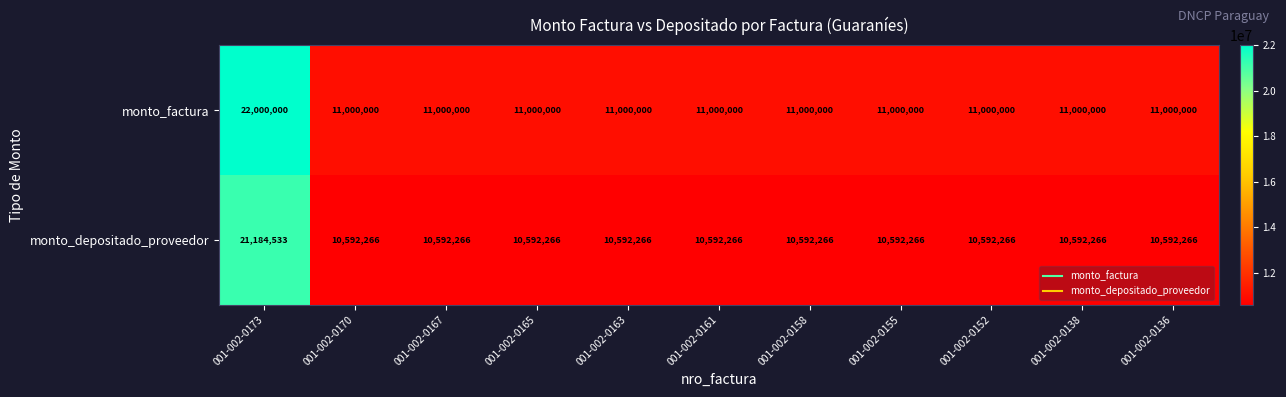

At which category is the sum across all series the highest?

001-002-0173